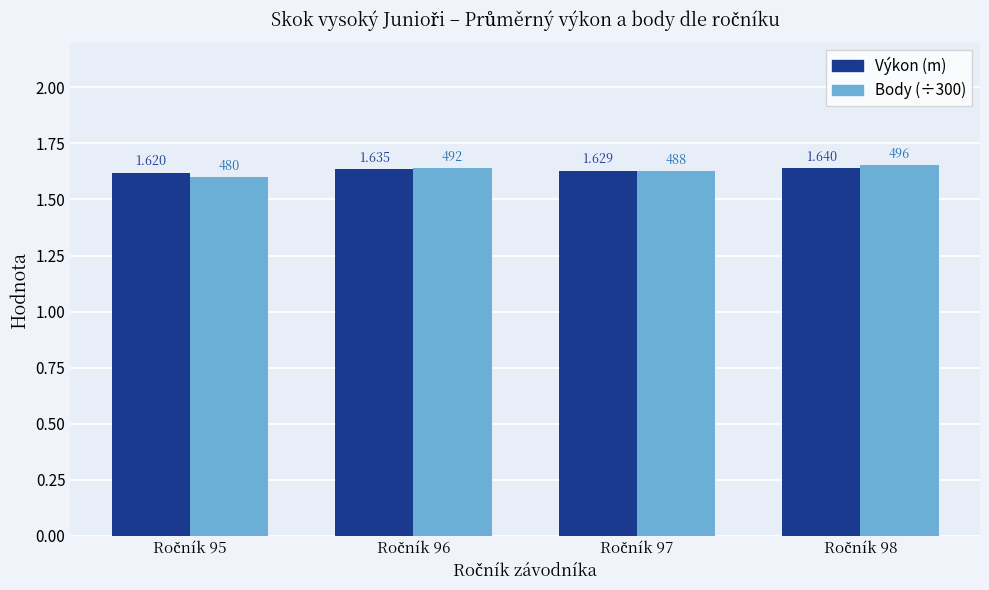

At which category is the sum across all series the highest?

Ročník 98